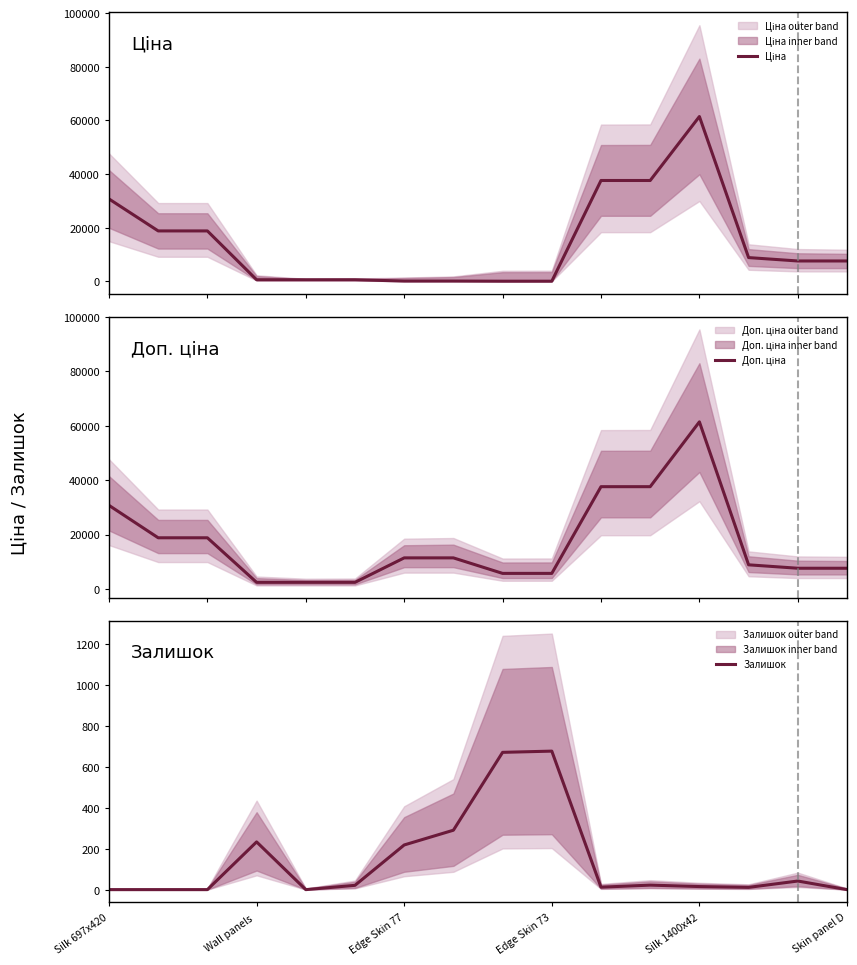

True or false: Доп. ціна and Залишок intersect in this chart.

False